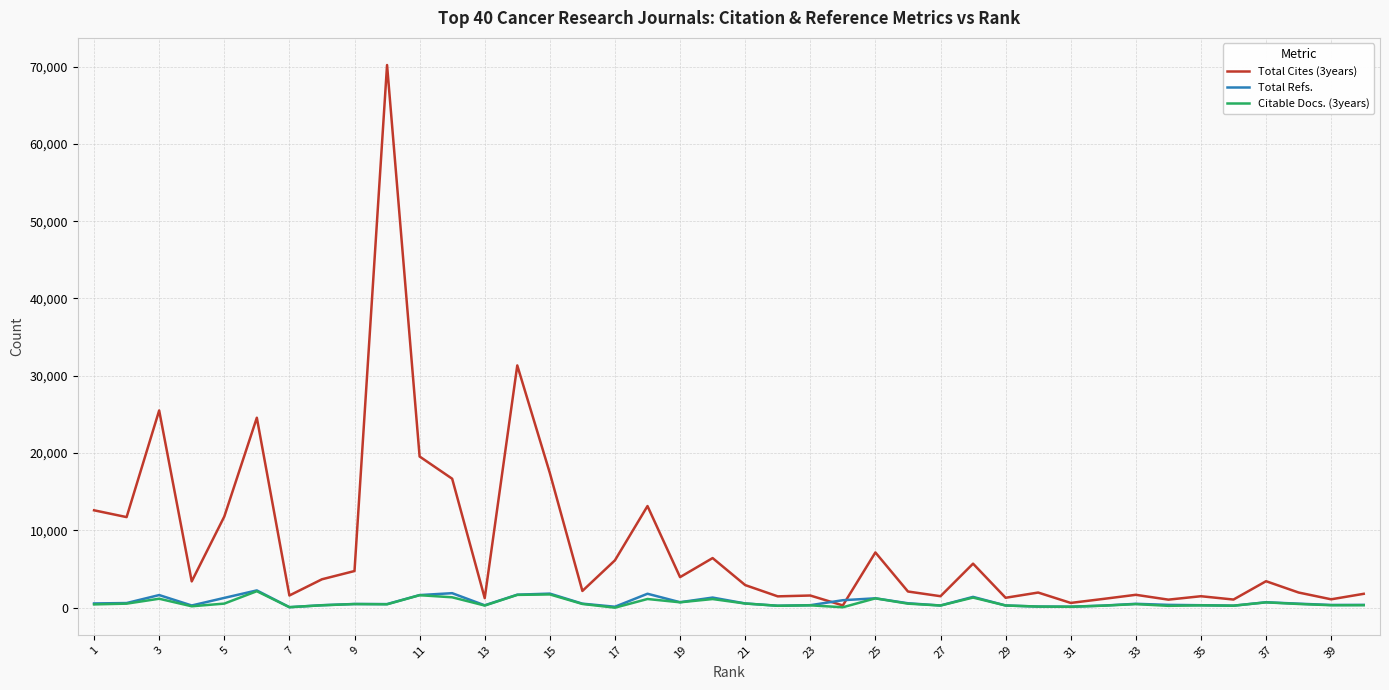

Which series has the largest total across all categories?

Total Cites (3years)